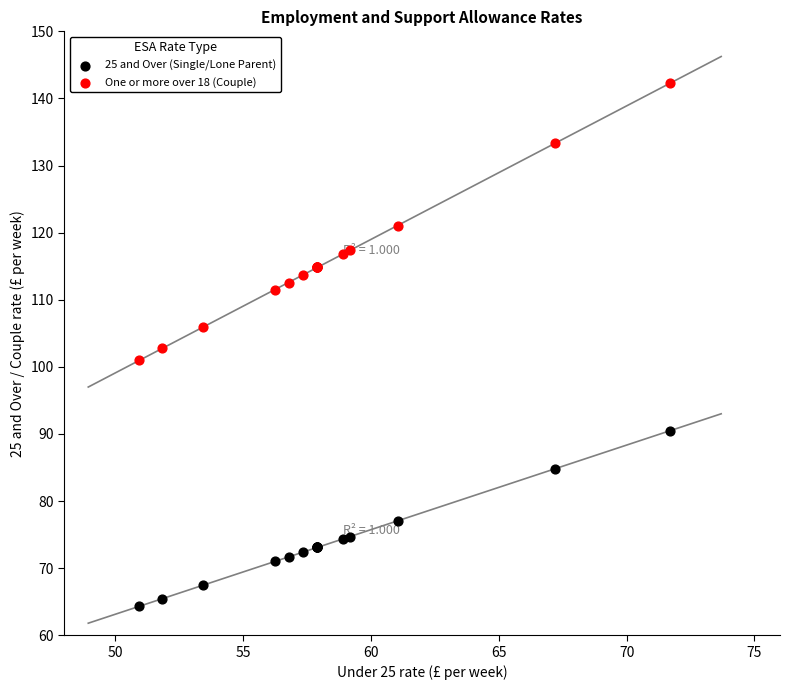

Which series contains the highest Y value?

One or more over 18 (Couple)